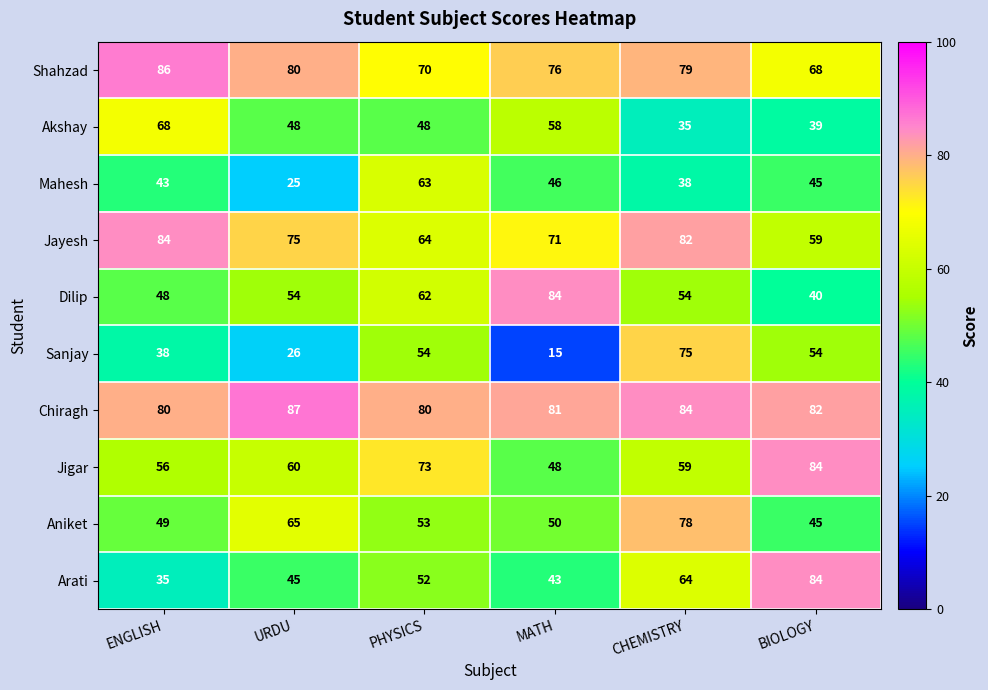

What is the smallest value displayed?

15